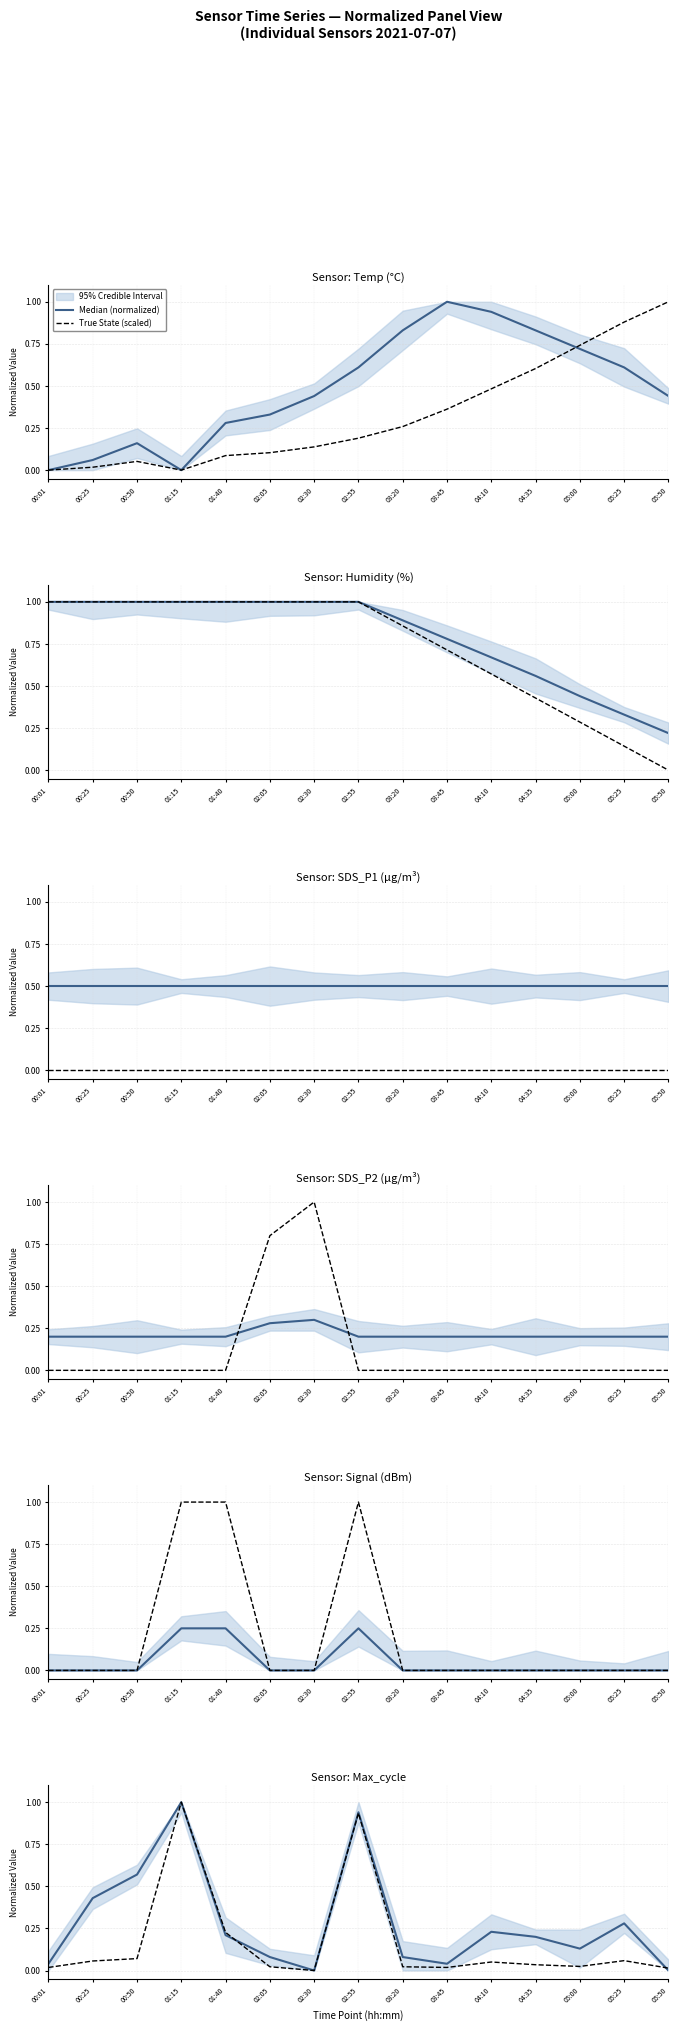

How many times do True State (scaled) and Median (normalized) cross each other?

3